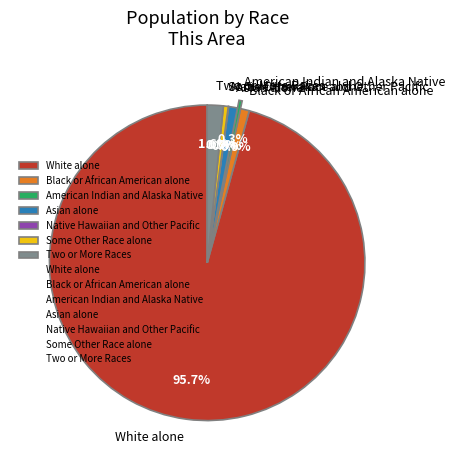

Approximately how many times larger is the value at White alone compared to Asian alone?

106.5